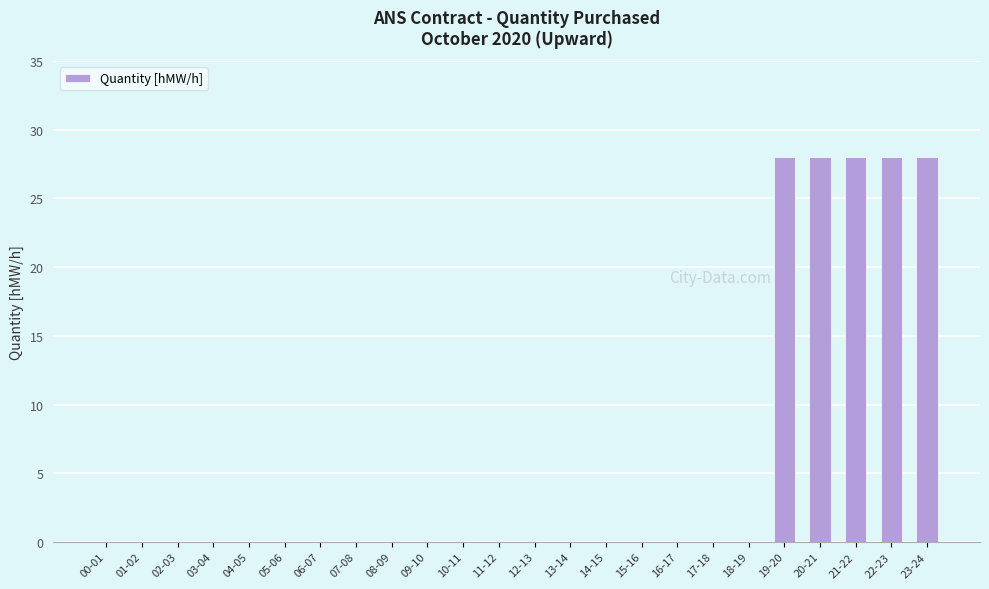

Reading left to right, transcribe all the data shown in this chart.

00-01=0	01-02=0	02-03=0	03-04=0	04-05=0	05-06=0	06-07=0	07-08=0	08-09=0	09-10=0	10-11=0	11-12=0	12-13=0	13-14=0	14-15=0	15-16=0	16-17=0	17-18=0	18-19=0	19-20=28	20-21=28	21-22=28	22-23=28	23-24=28